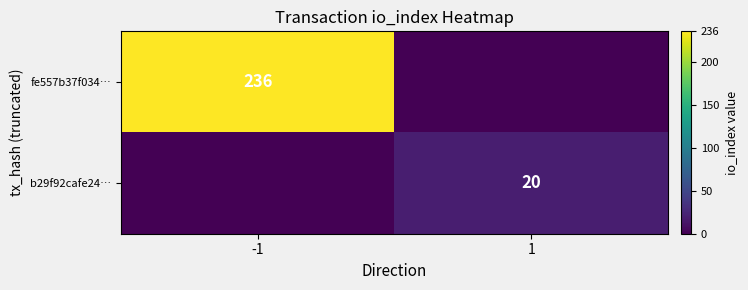

Is it true that fe557b37f034… equals 145 at -1?

False